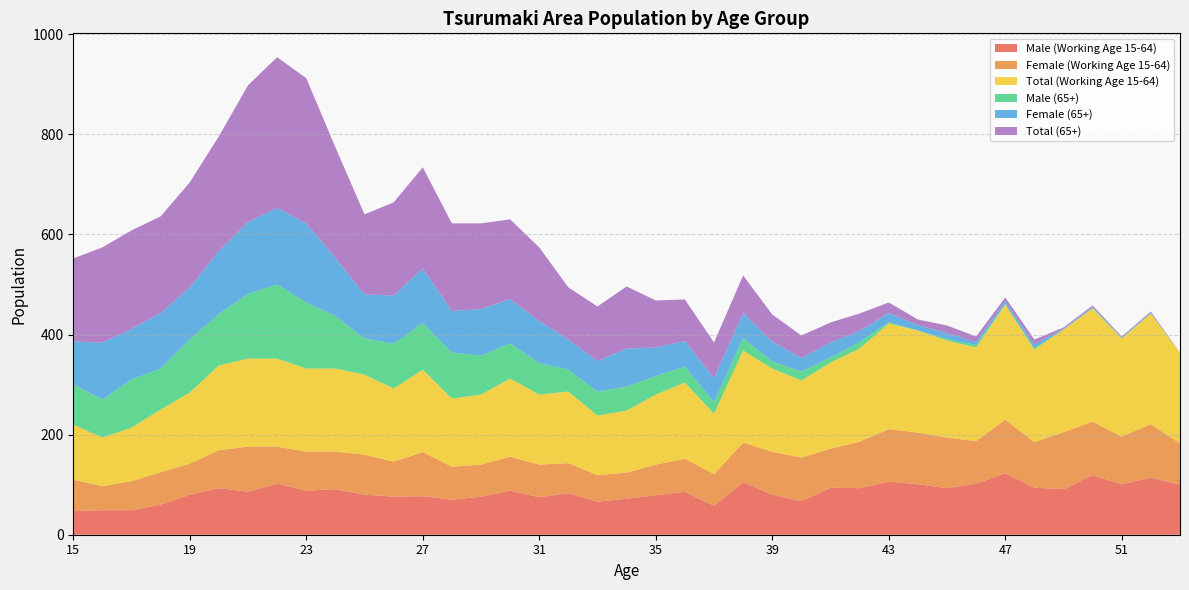

Reading left to right, transcribe all the data shown in this chart.

Male (Working Age 15-64): 15=47	16=49	17=49	18=60	19=80	20=93	21=86	22=102	23=88	24=91	25=80	26=76	27=77	28=70	29=76	30=88	31=75	32=83	33=66	34=72	35=79	36=86	37=58	38=105	39=80	40=67	41=94	42=93	43=106	44=101	45=93	46=102	47=123	48=94	49=91	50=119	51=101	52=114	53=100
Female (Working Age 15-64): 15=63	16=48	17=58	18=65	19=62	20=76	21=90	22=74	23=78	24=75	25=80	26=70	27=88	28=66	29=64	30=68	31=65	32=60	33=53	34=52	35=61	36=66	37=63	38=79	39=86	40=87	41=78	42=93	43=105	44=103	45=101	46=85	47=107	48=91	49=114	50=107	51=95	52=107	53=82
Total (Working Age 15-64): 15=110	16=97	17=107	18=125	19=142	20=169	21=176	22=176	23=166	24=166	25=160	26=146	27=165	28=136	29=140	30=156	31=140	32=143	33=119	34=124	35=140	36=152	37=121	38=184	39=166	40=154	41=172	42=186	43=211	44=204	45=194	46=187	47=230	48=185	49=205	50=226	51=196	52=221	53=182
Male (65+): 15=80	16=76	17=96	18=82	19=106	20=103	21=129	22=148	23=132	24=105	25=72	26=90	27=93	28=92	29=78	30=70	31=63	32=44	33=48	34=48	35=37	36=32	37=23	38=25	39=14	40=18	41=10	42=13	43=3	44=0	45=3	46=5	47=1	48=3	49=0	50=1	51=1	52=0	53=0
Female (65+): 15=86	16=114	17=101	18=111	19=104	20=126	21=144	22=153	23=158	24=116	25=88	26=96	27=109	28=83	29=93	30=89	31=84	32=60	33=61	34=76	35=57	36=51	37=48	38=50	39=40	40=27	41=30	42=22	43=18	44=11	45=12	46=6	47=6	48=7	49=2	50=2	51=1	52=2	53=0
Total (65+): 15=166	16=190	17=197	18=193	19=210	20=229	21=273	22=301	23=290	24=221	25=160	26=186	27=202	28=175	29=171	30=159	31=147	32=104	33=109	34=124	35=94	36=83	37=71	38=75	39=54	40=45	41=40	42=35	43=21	44=11	45=15	46=11	47=7	48=10	49=2	50=3	51=2	52=2	53=0